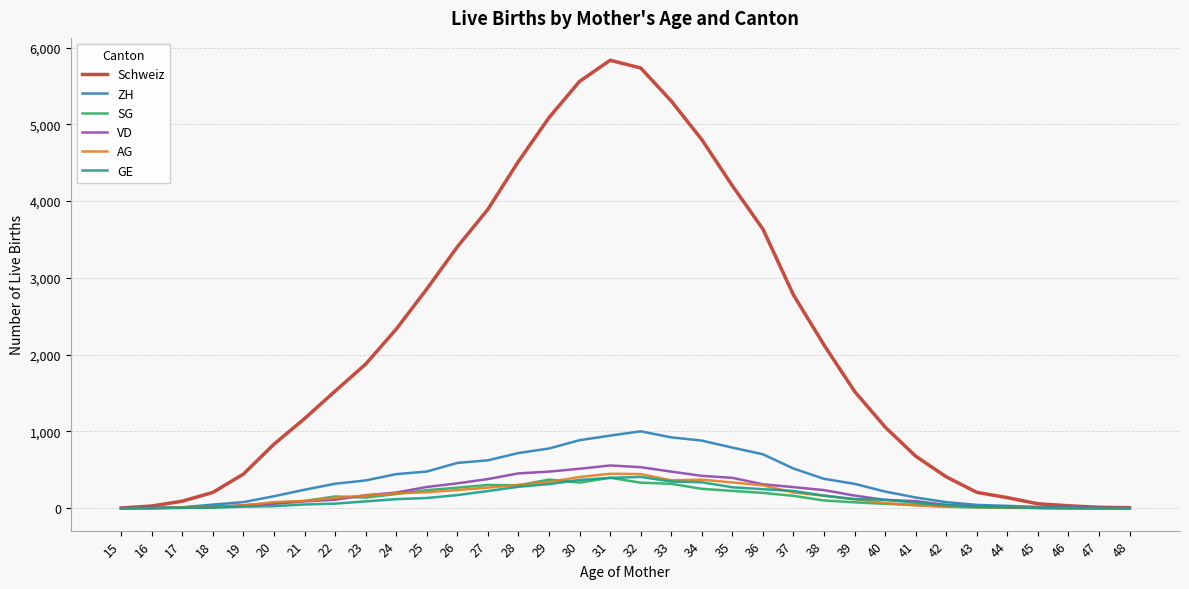

How many lines are shown in the chart?

6